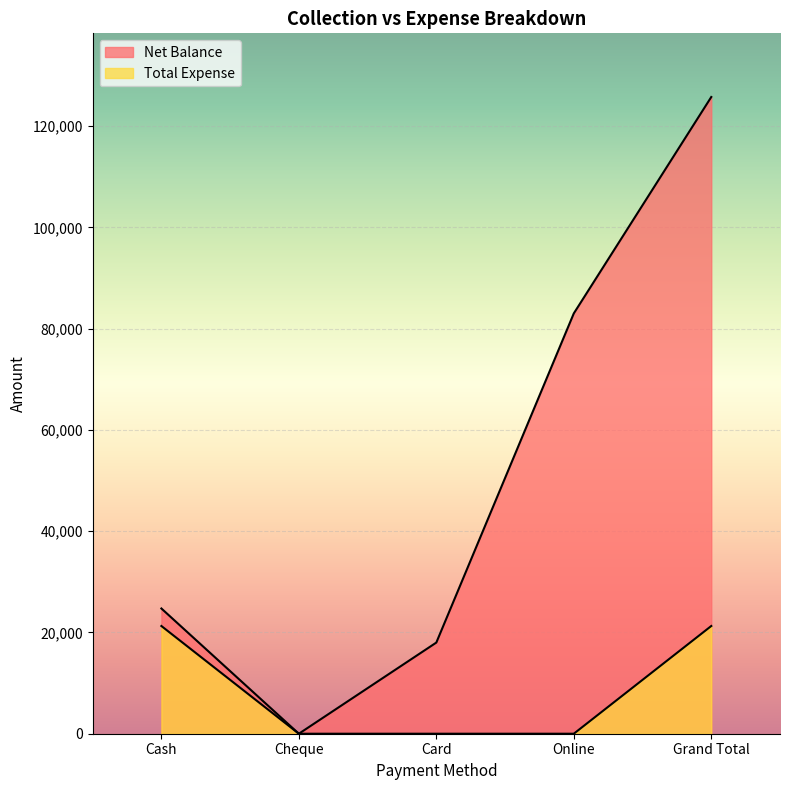

Where does the Net Balance series first go above 24729?

Online